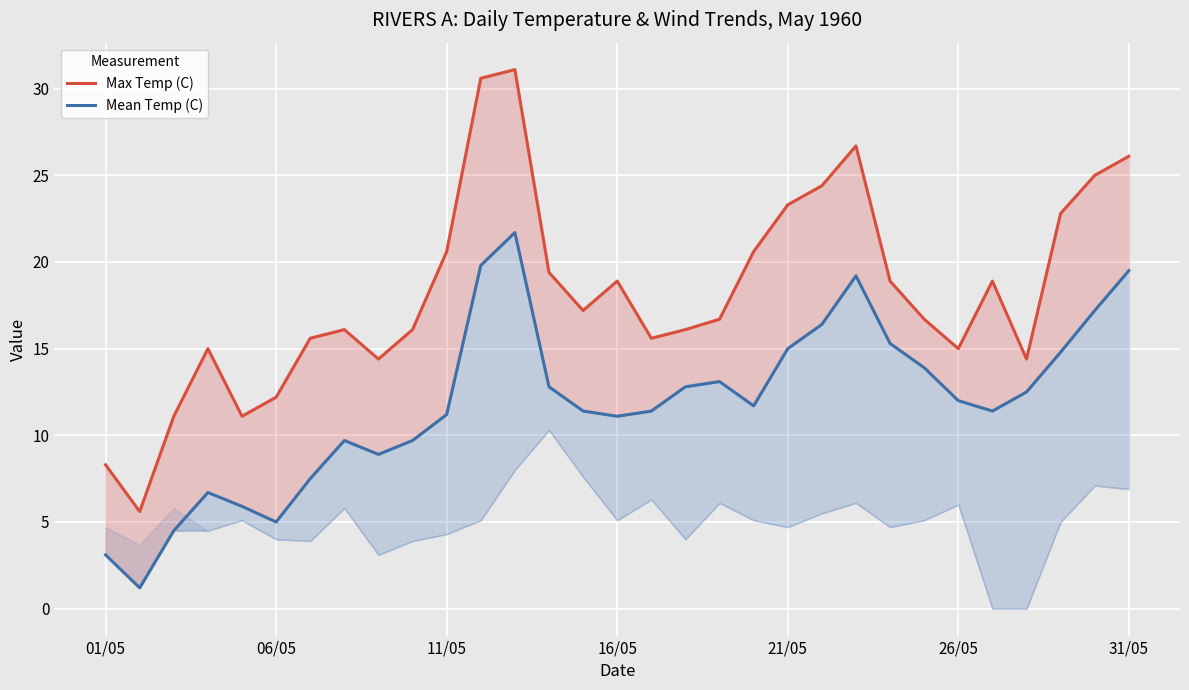

Count the number of categories in the chart.

31